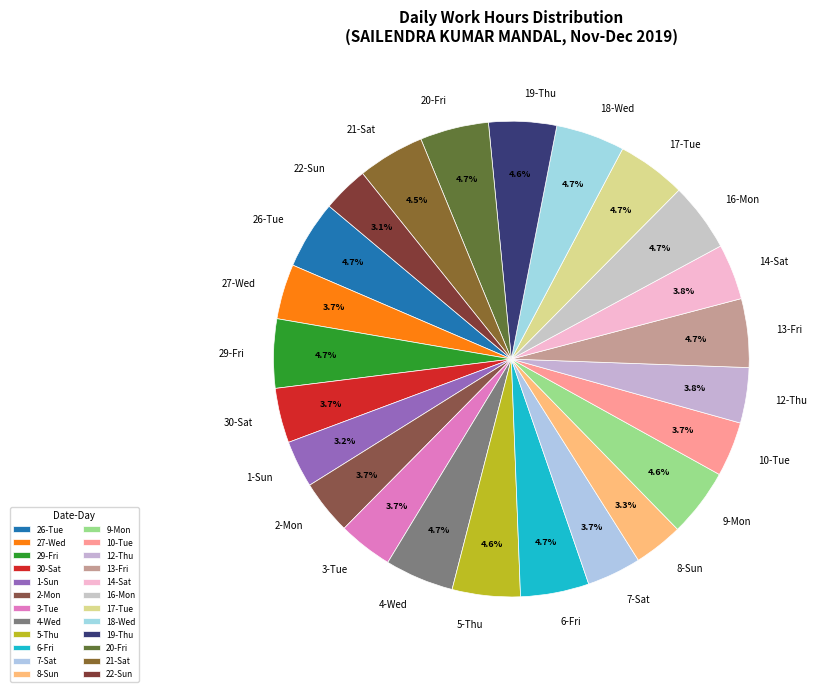

Is there a majority slice in this chart?

No